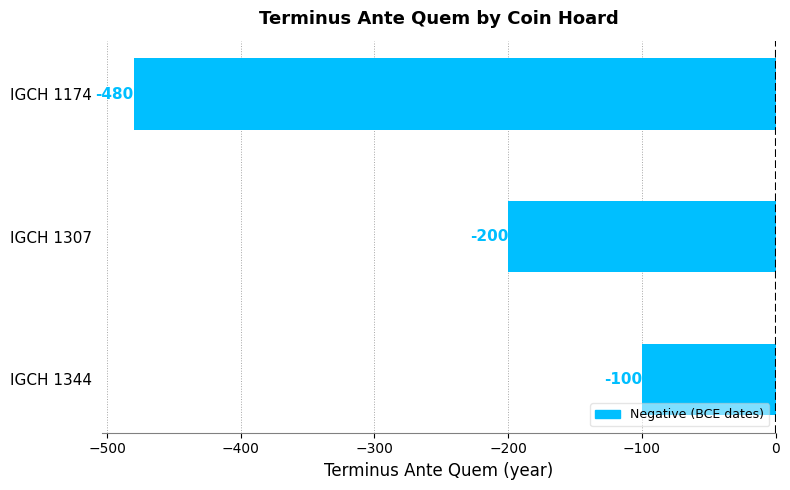

What is the maximum value shown in the chart?

-100